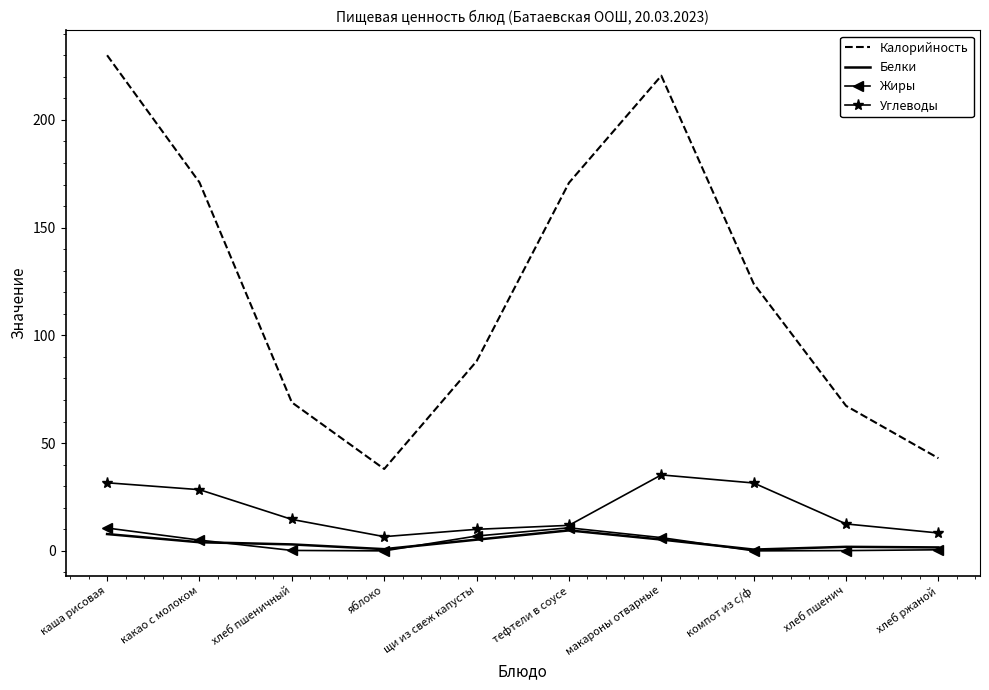

Which series changed the most between каша рисовая and хлеб пшеничный?

Калорийность